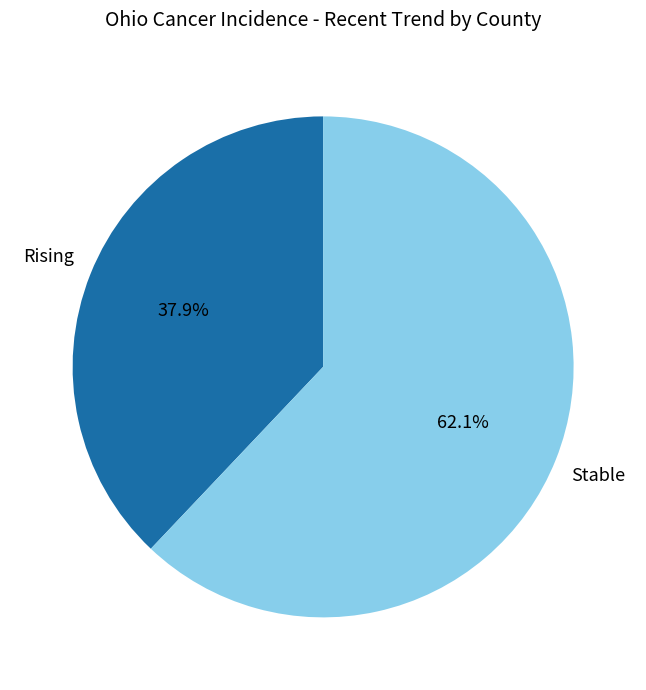

Does any single category account for the majority?

Yes